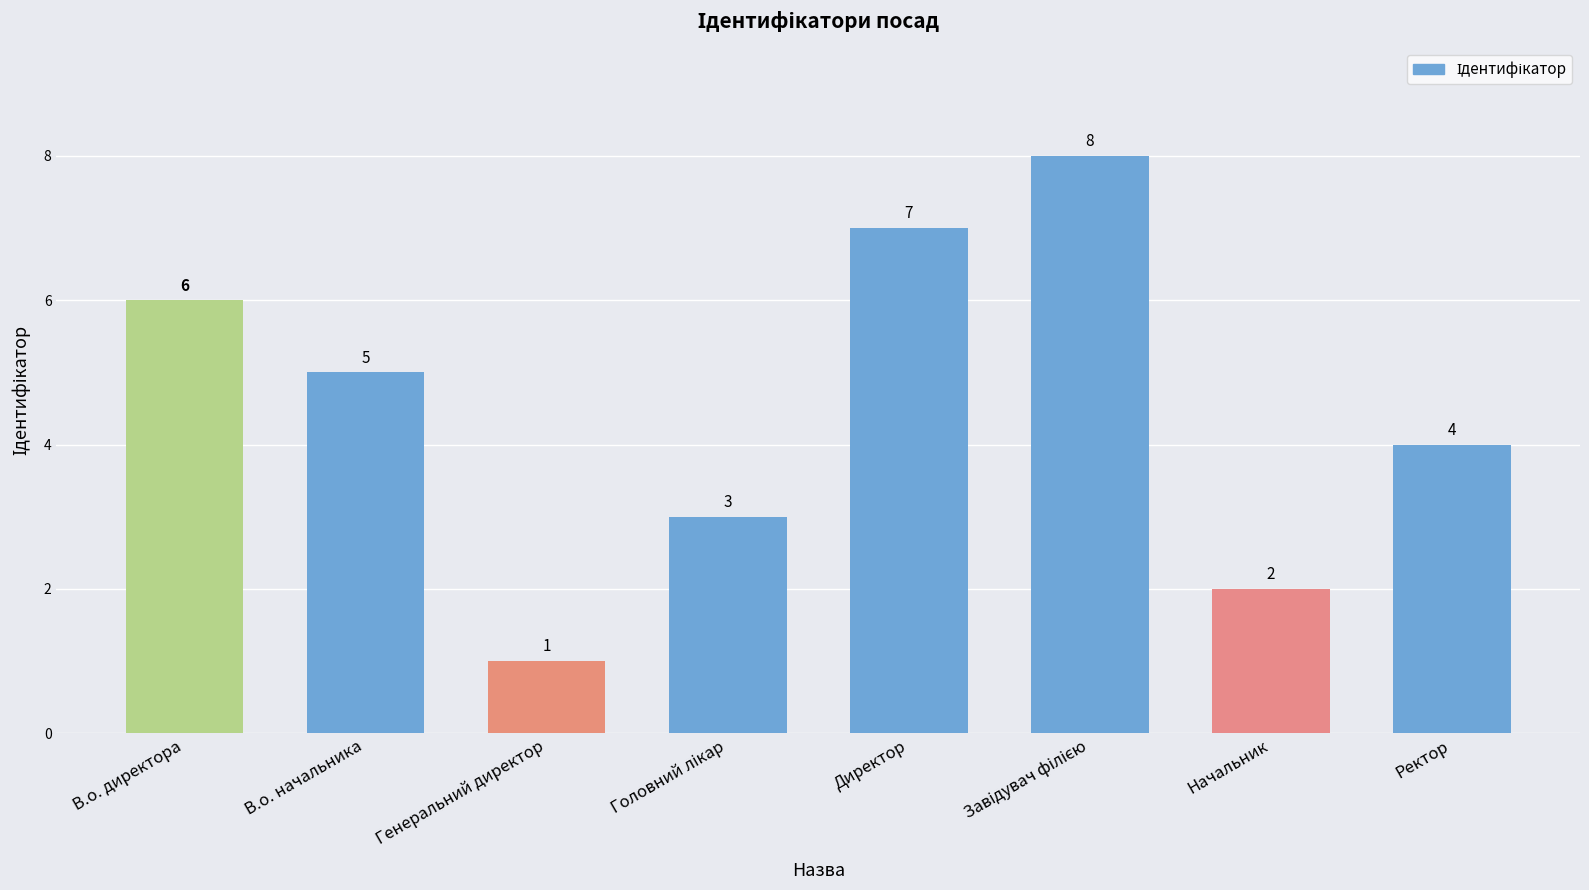

Reading left to right, extract all data points from this chart.

6	5	1	3	7	8	2	4